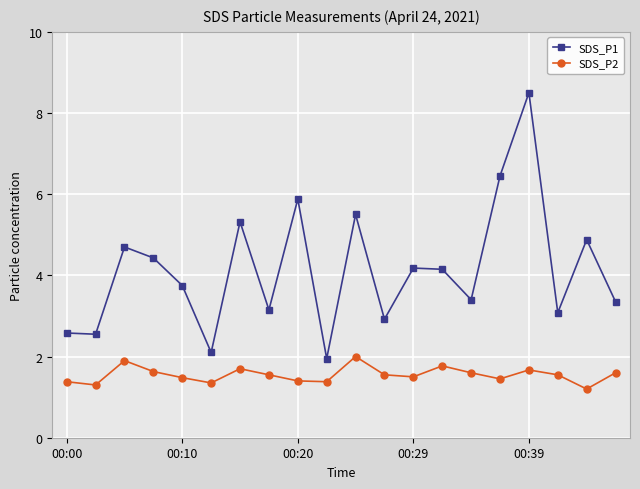

True or false: SDS_P2 and SDS_P1 intersect in this chart.

False